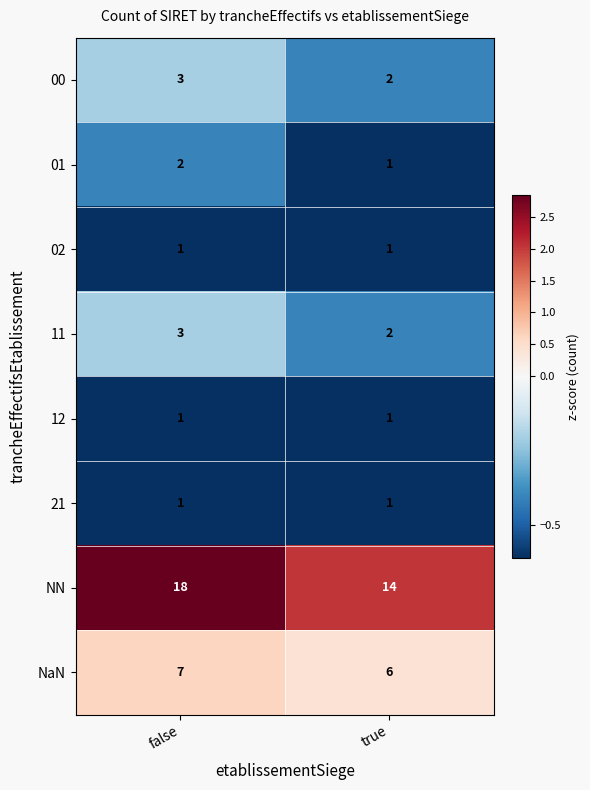

Which category has the lowest value in the NN series?

true